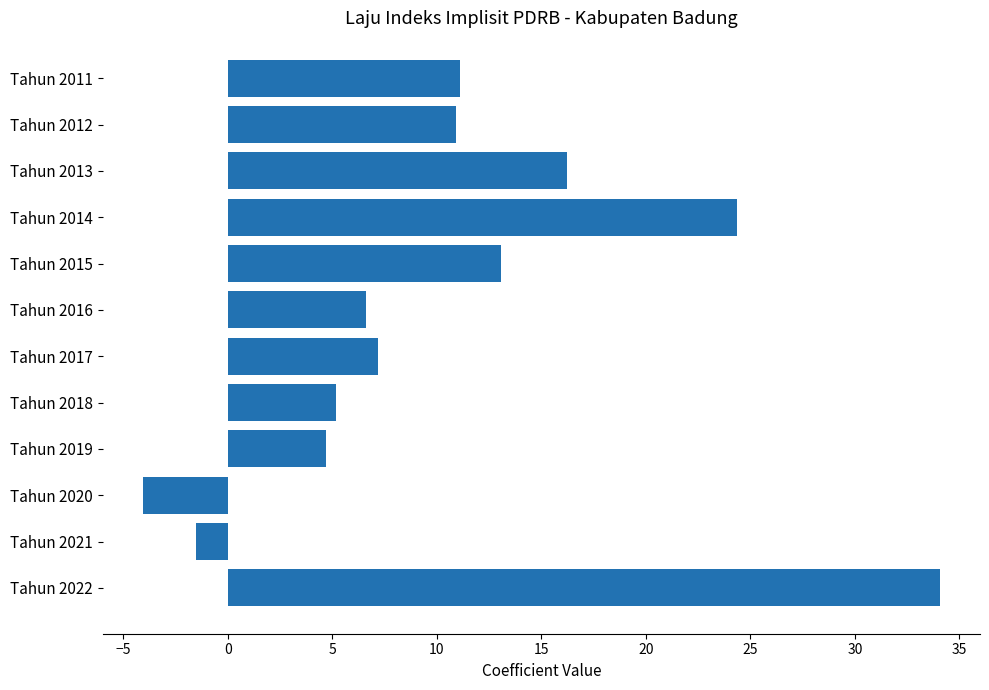

What is the value of the 2nd bar from the top?

10.9